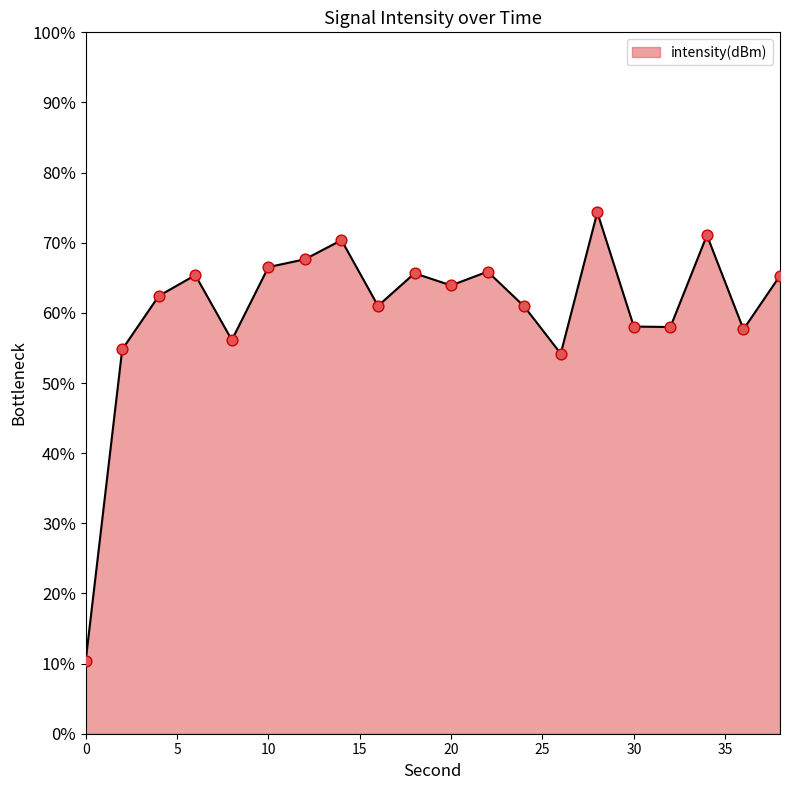

What is the difference between the maximum and minimum values?

63.9